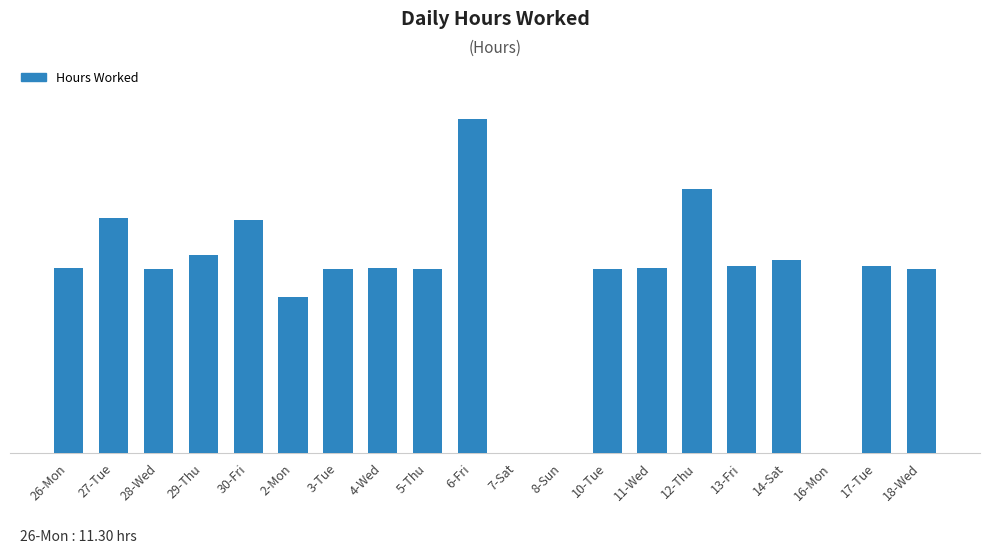

Approximately how many times larger is the value at 30-Fri compared to 5-Thu?

1.3